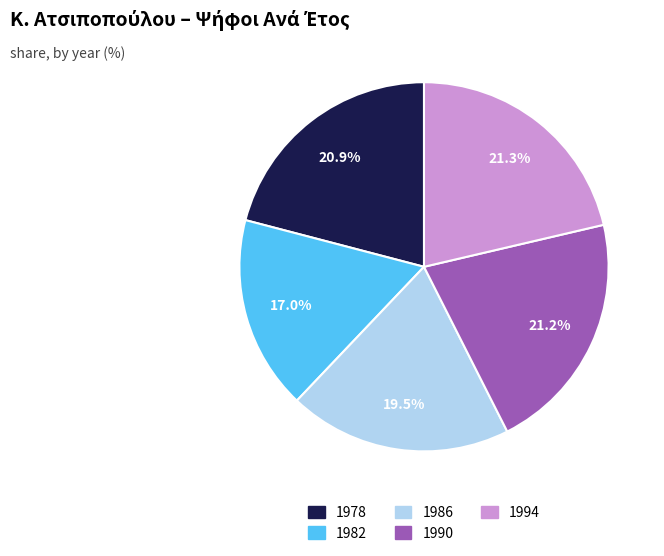

Does 1982 account for over 50% of the chart?

No